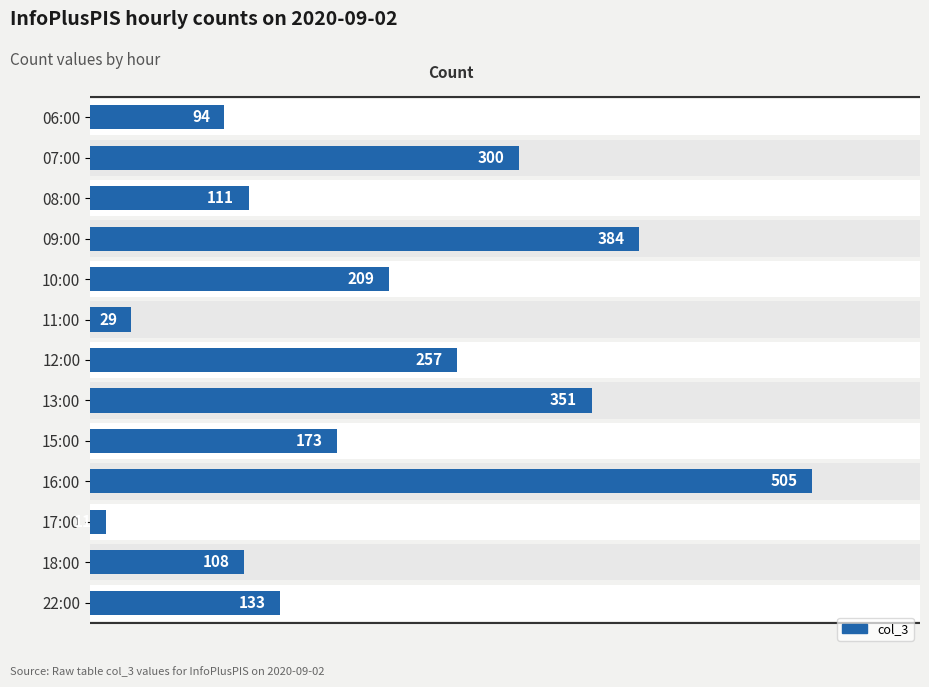

Reading right to left, transcribe all the data shown in this chart.

133	108	11	505	173	351	257	29	209	384	111	300	94